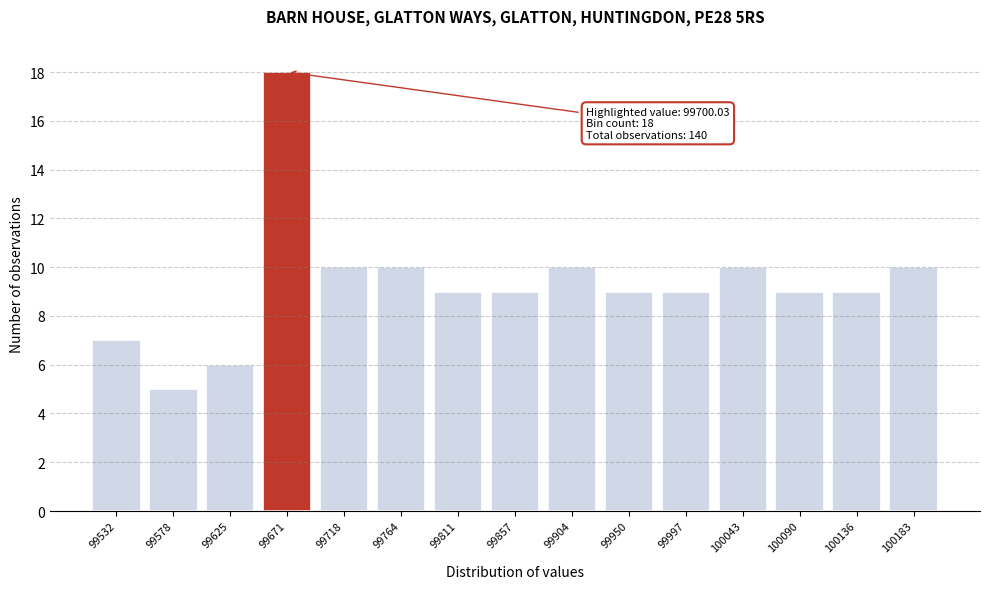

Reading left to right, transcribe all the data shown in this chart.

7	5	6	18	10	10	9	9	10	9	9	10	9	9	10